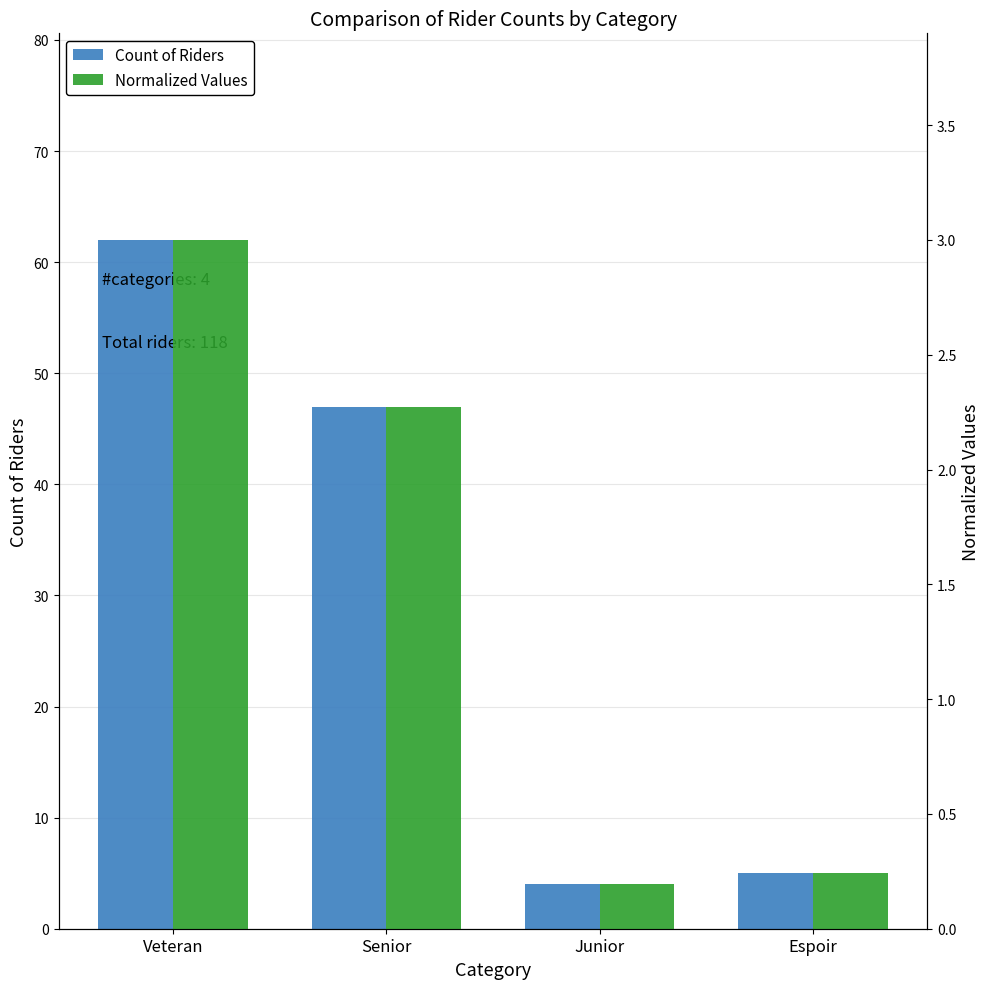

Does the chart contain any negative values?

No